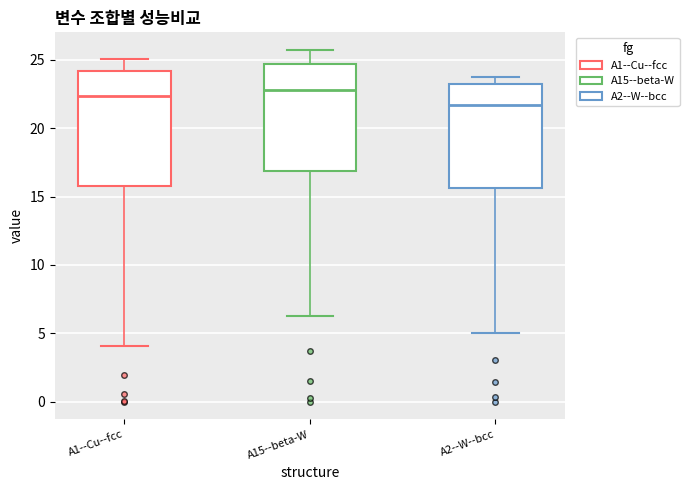

Where does the upper whisker of the box for A1--Cu--fcc end on the y-axis? The values are not printed on the chart, so give them approximately, as read against the axis.

25.0